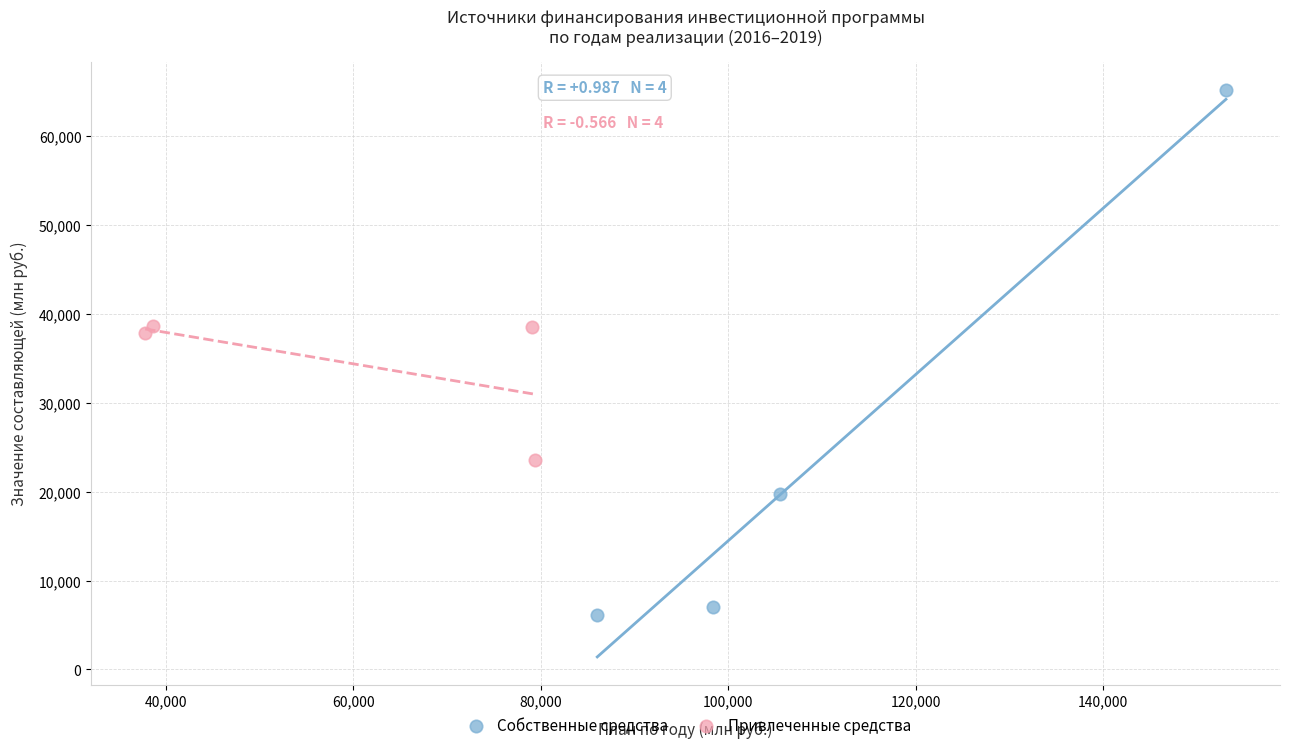

What are all the series names shown in the legend?

Собственные средства, Привлеченные средства